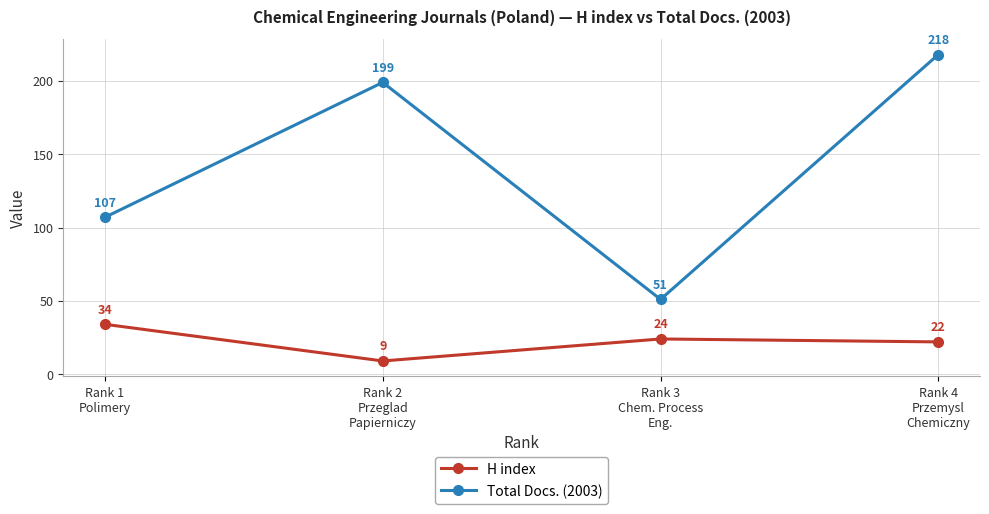

Reading left to right, transcribe all the data shown in this chart.

H index: 34	9	24	22
Total Docs. (2003): 107	199	51	218